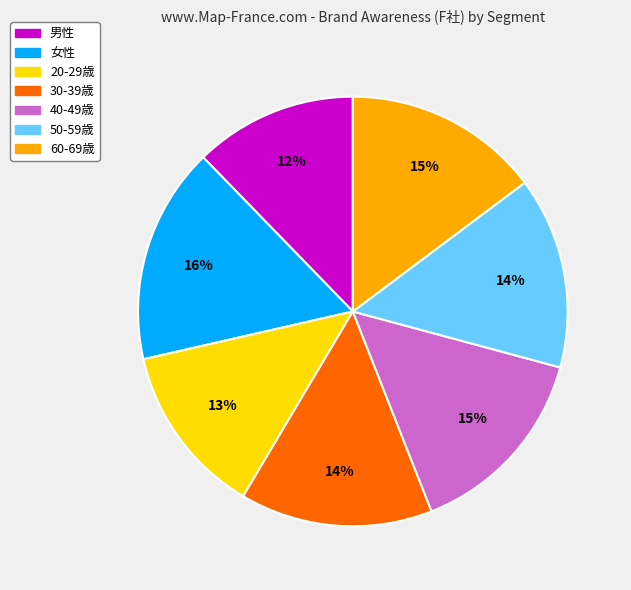

To the nearest percent, what portion does 60-69歳 represent?

15%